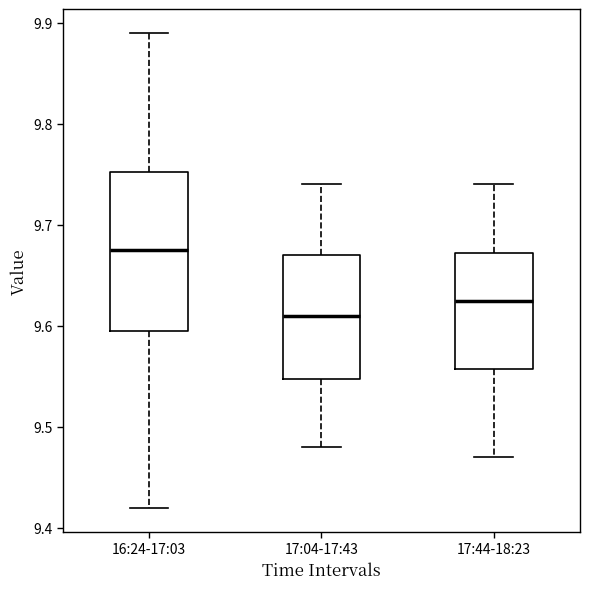

Reading left to right, transcribe this box plot: for each box, give where its median line is, the range the box spans, and where its two whiskers end, as read against the y-axis. The values are not printed on the chart, so give them approximately, as read against the axis.

16:24-17:03: median 9.68, box 9.60 to 9.75, whiskers 9.42 to 9.89
17:04-17:43: median 9.61, box 9.55 to 9.67, whiskers 9.48 to 9.74
17:44-18:23: median 9.63, box 9.56 to 9.67, whiskers 9.47 to 9.74